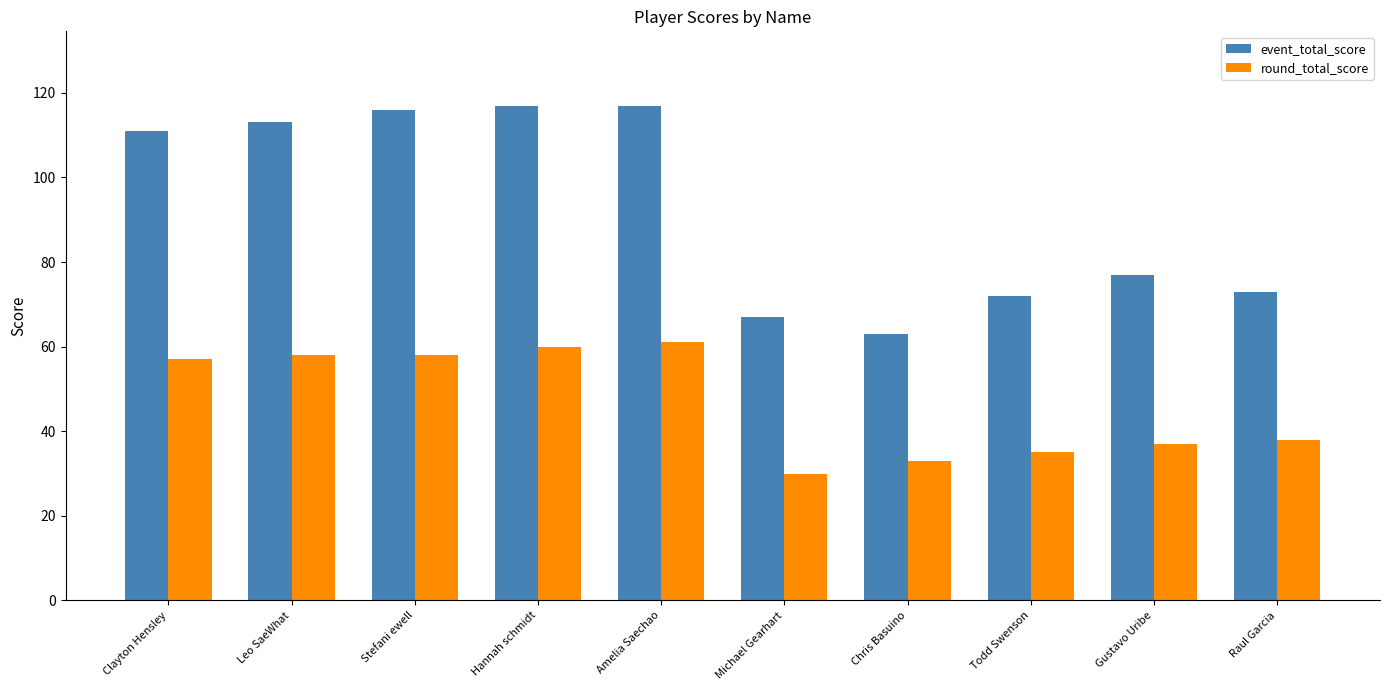

Between Clayton Hensley and Raul Garcia, which series saw the biggest shift?

event_total_score